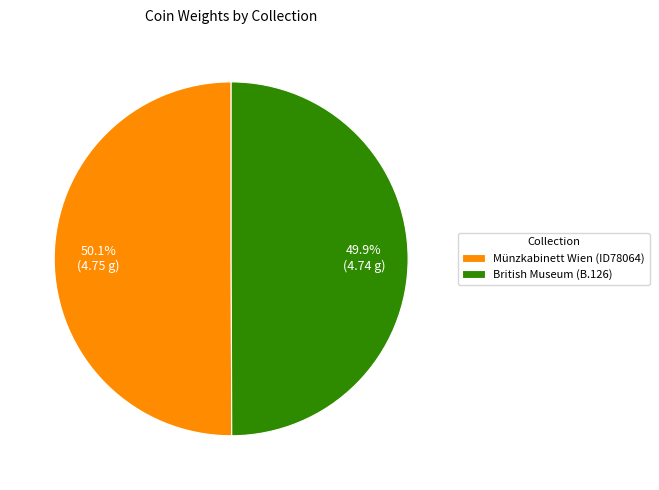

What is the ratio of the value at British Museum (B.126) to the value at Münzkabinett Wien (ID78064)?

1.0